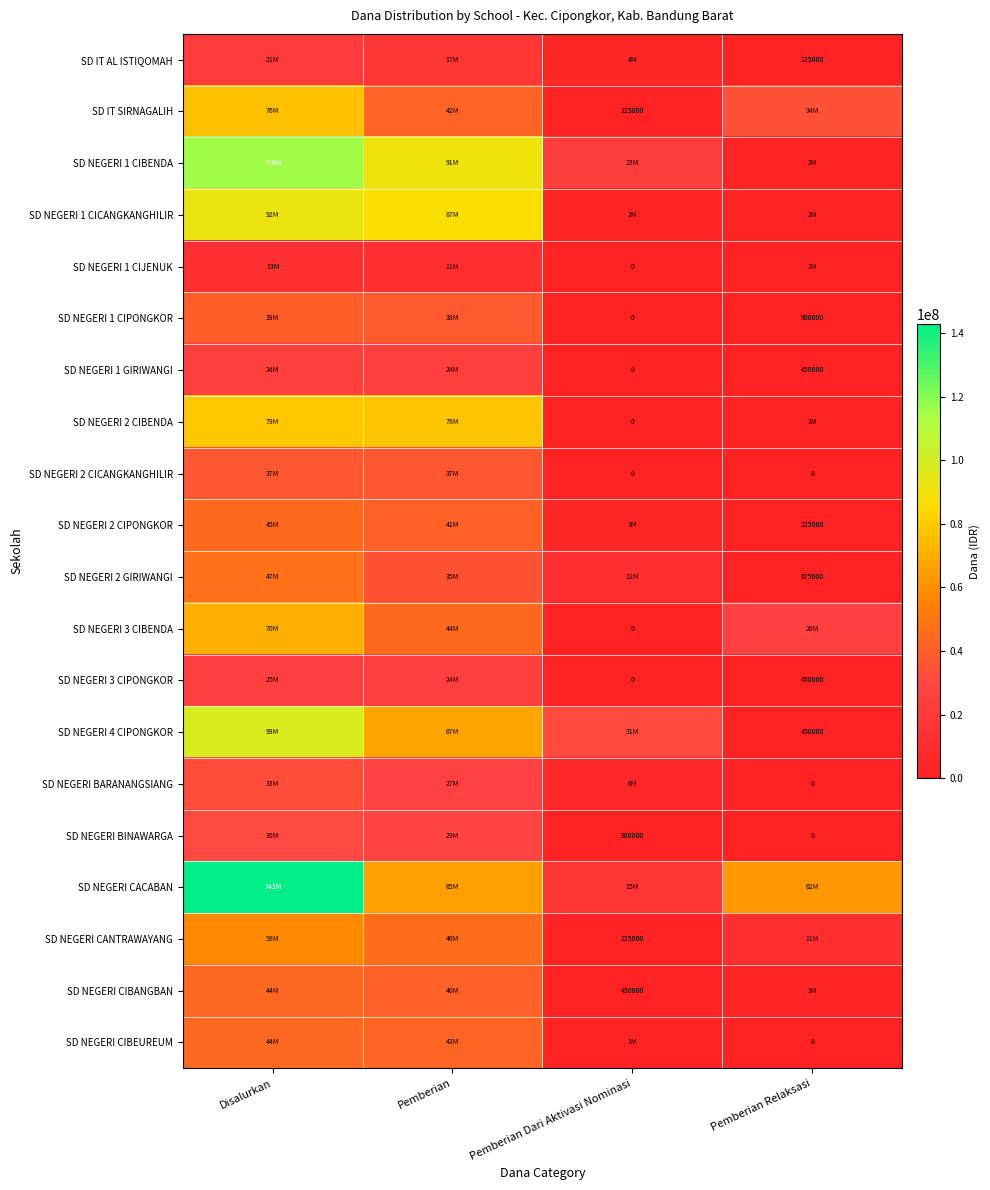

Which label corresponds to the largest value in the chart?

Disalurkan